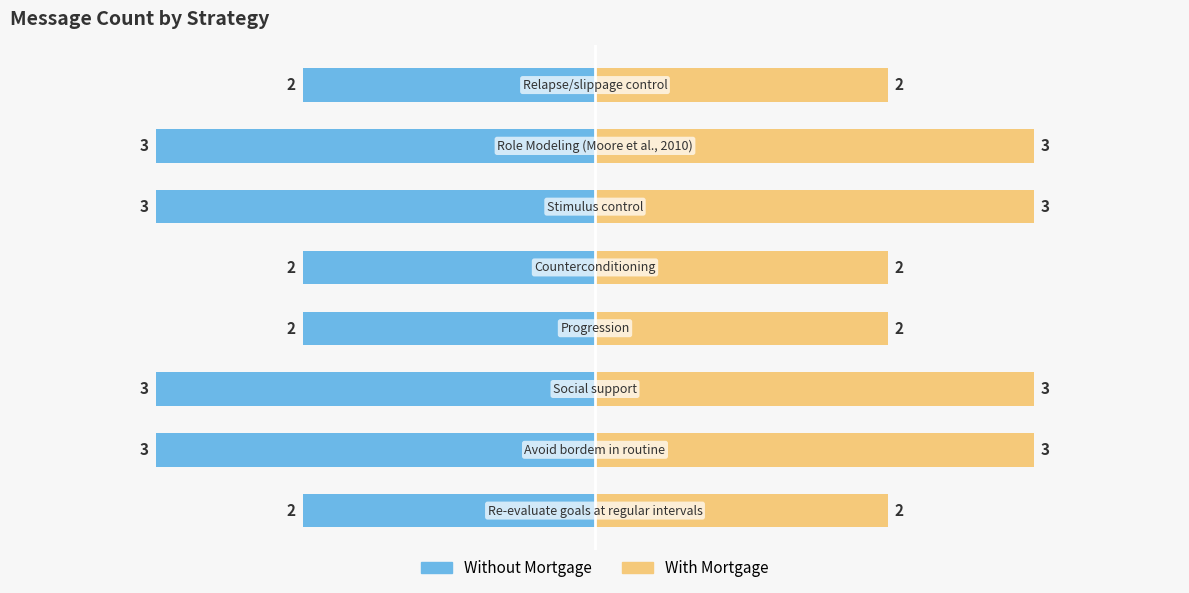

At 0, list the series in order from largest to smallest.

With Mortgage, Without Mortgage